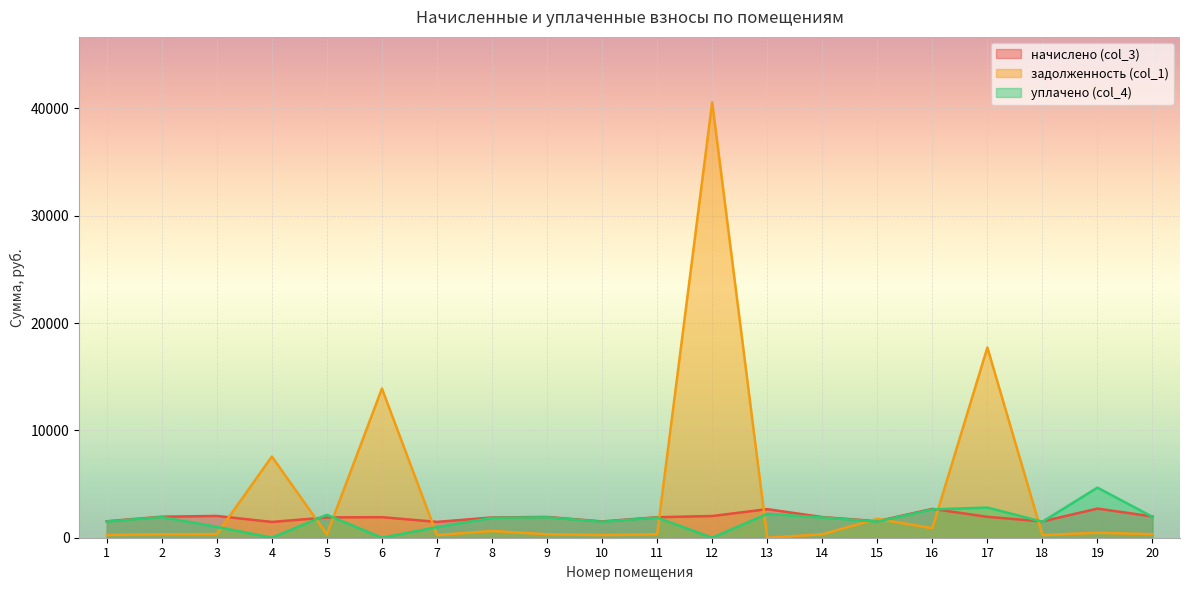

Which series changed the most between 12 and 13?

задолженность (col_1)